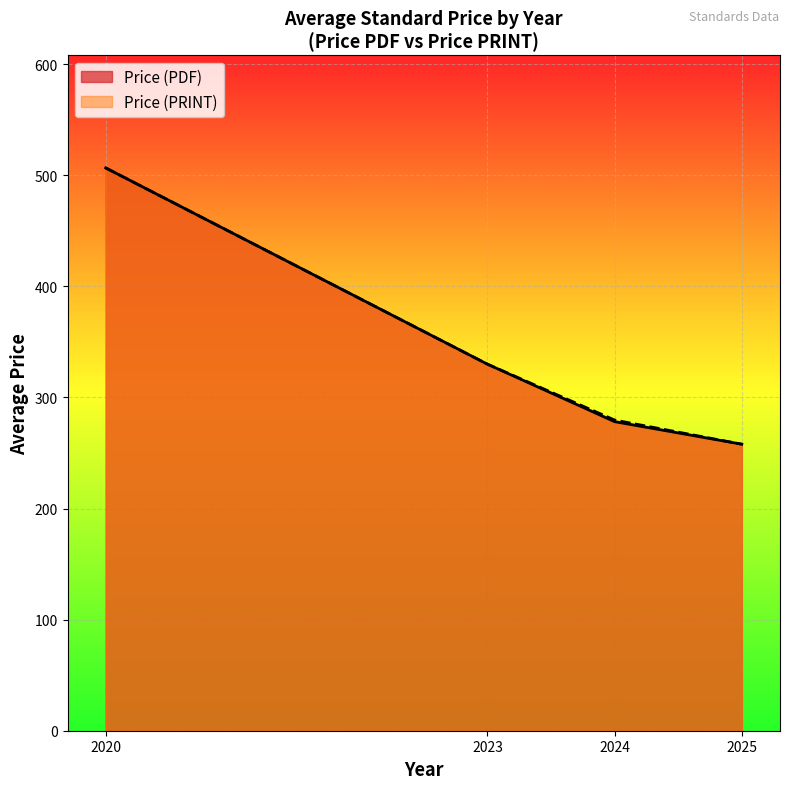

Which category has the lowest value in the Price (PRINT) series?

2025